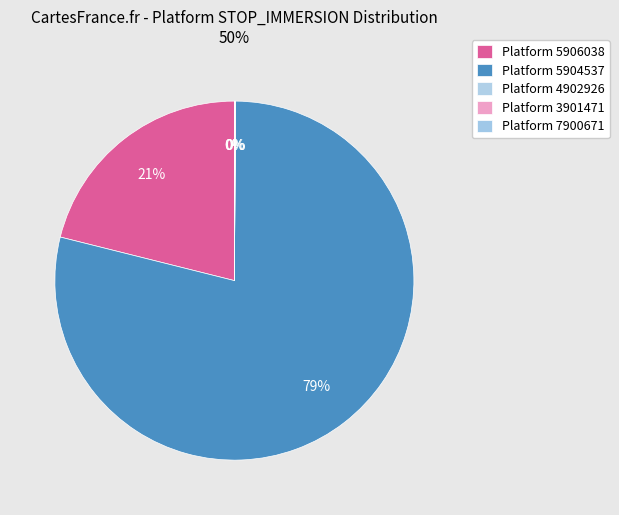

Which category accounts for the majority?

5904537